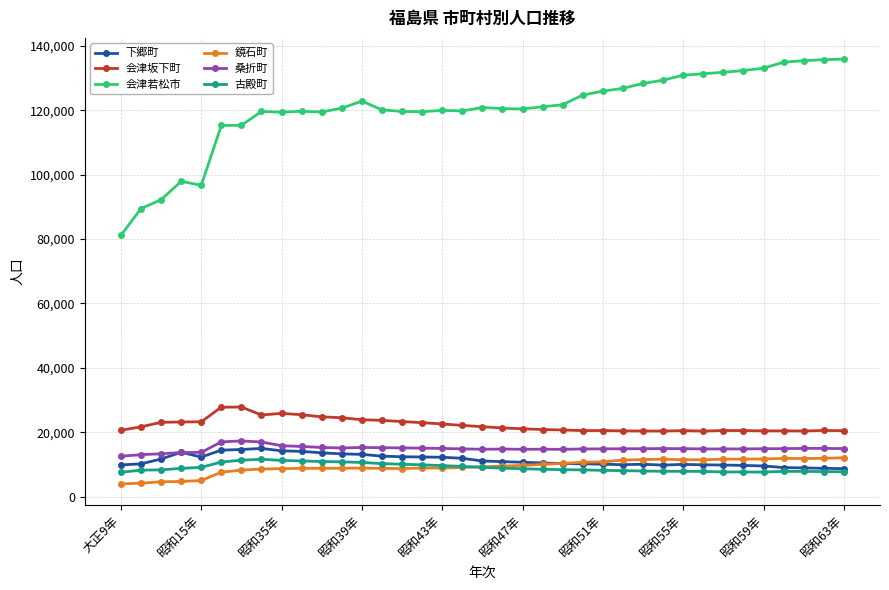

What is the minimum value shown in the chart?

3970